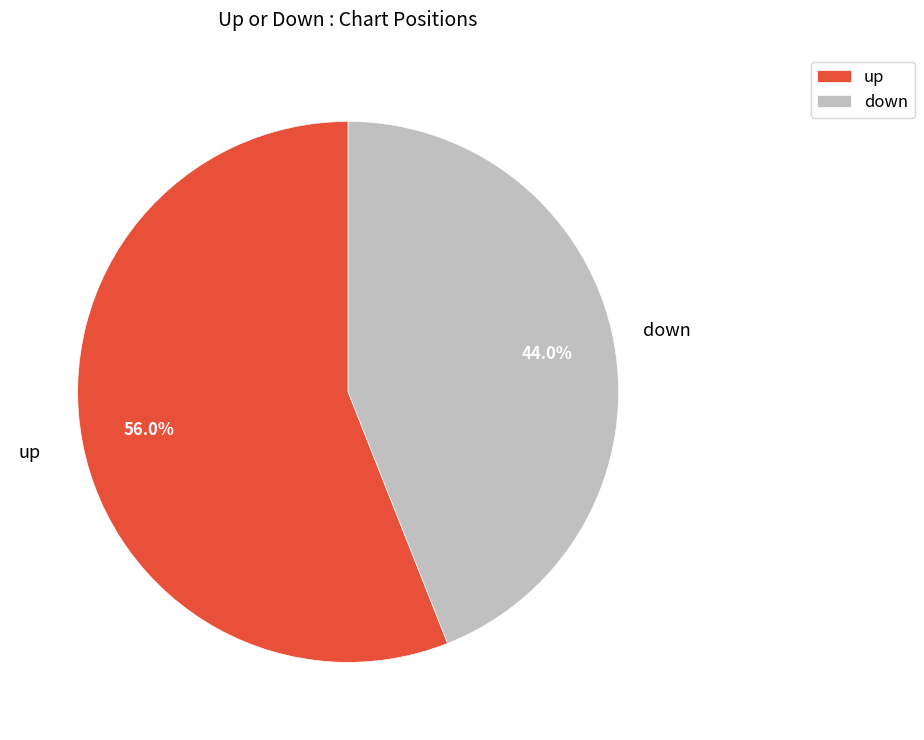

What portion of the pie excludes up?

44.0%